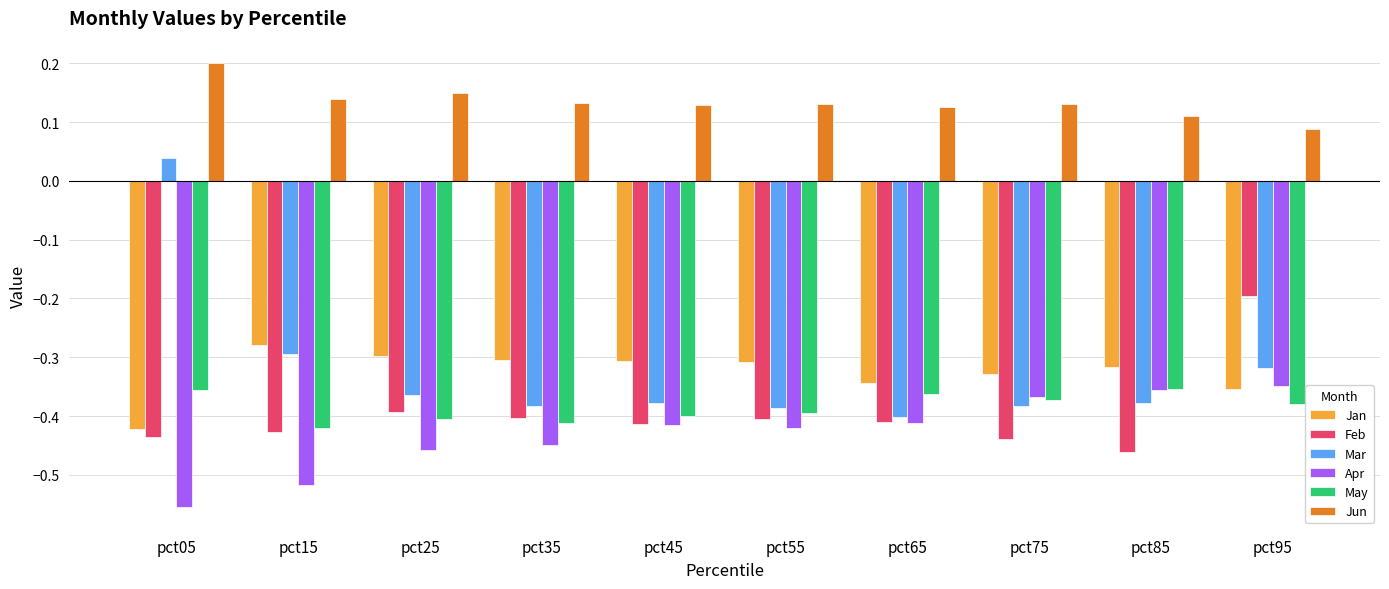

What is the sum of the Jun values at pct45 and pct35?

0.3